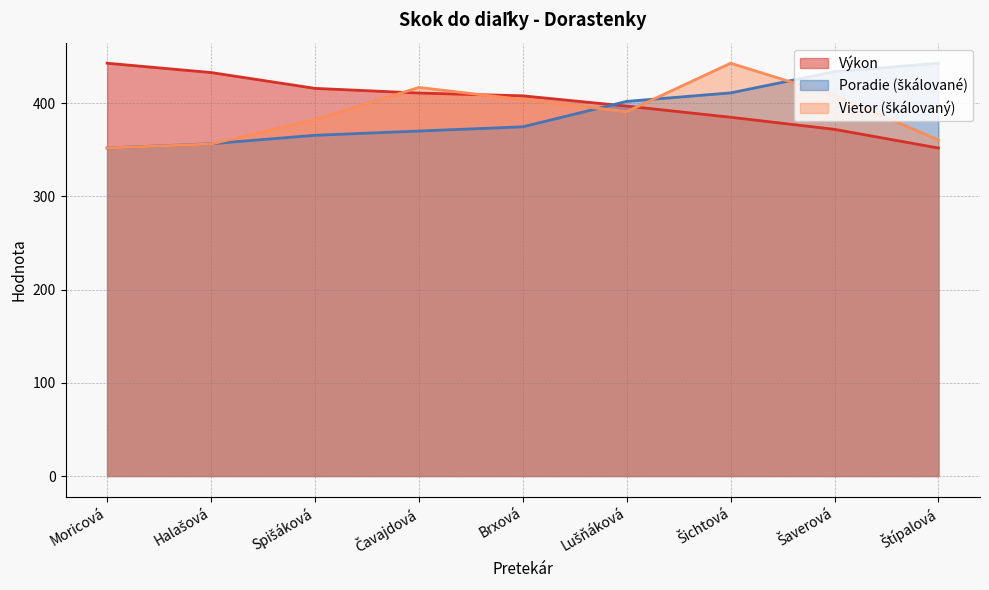

What value does the Vietor series have at Lušňáková?

391.0